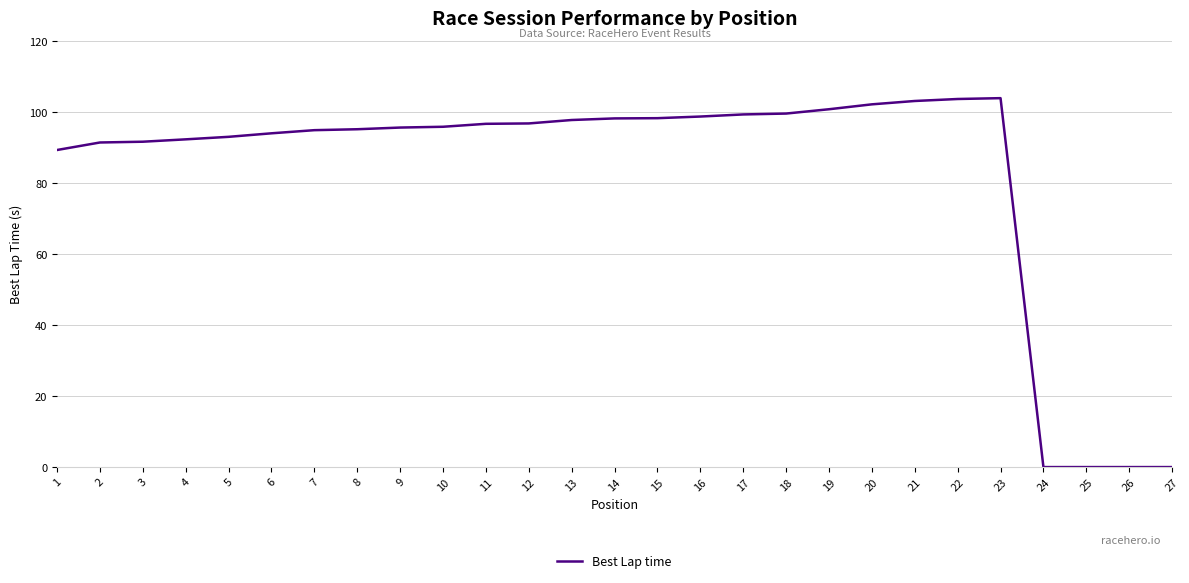

What is the maximum value shown in the chart?

103.9